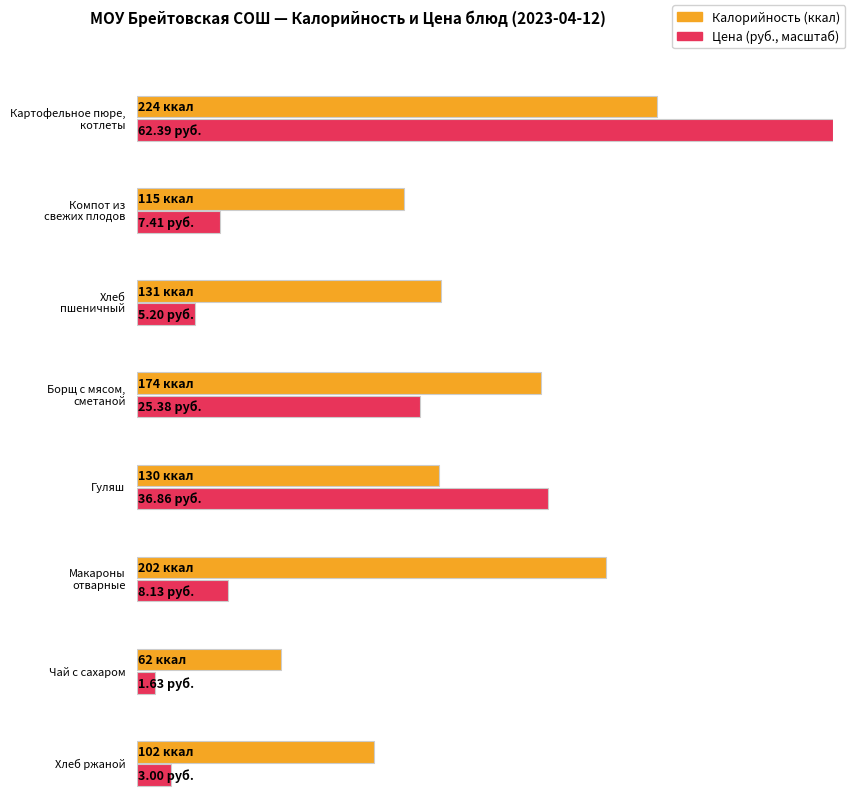

Which category has the lowest value across all series?

Чай с сахаром